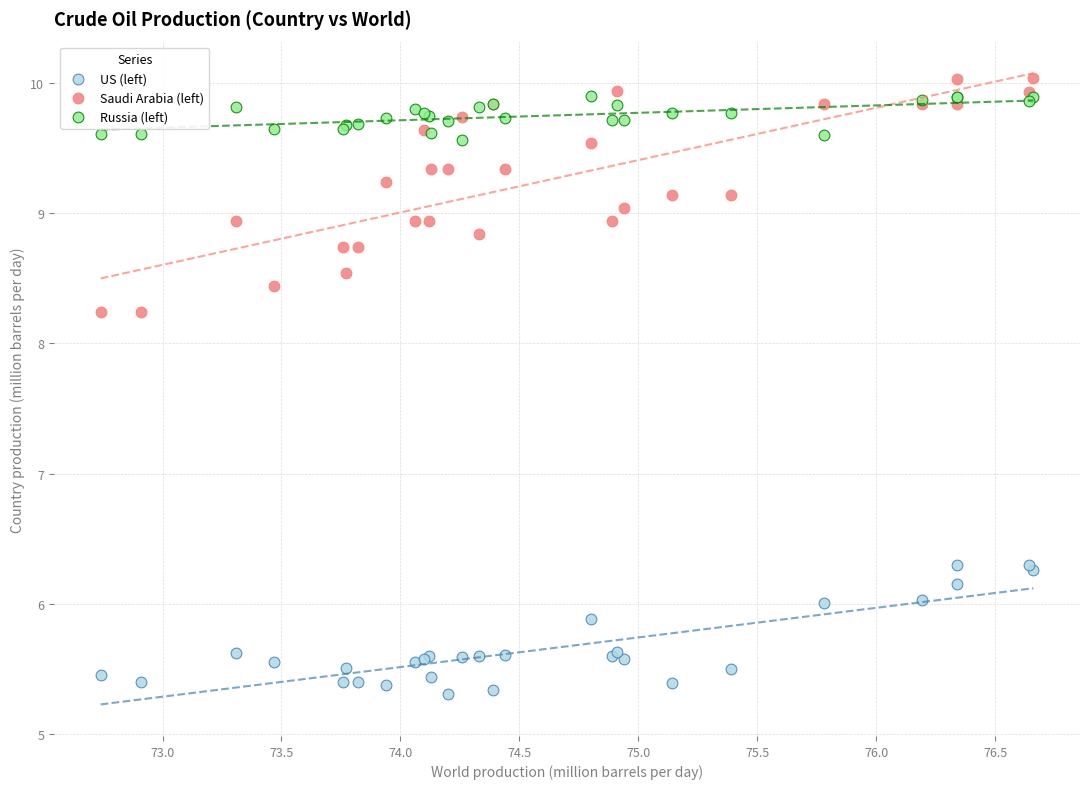

What is the X range (max minus min) for the scatter plot?

3.9